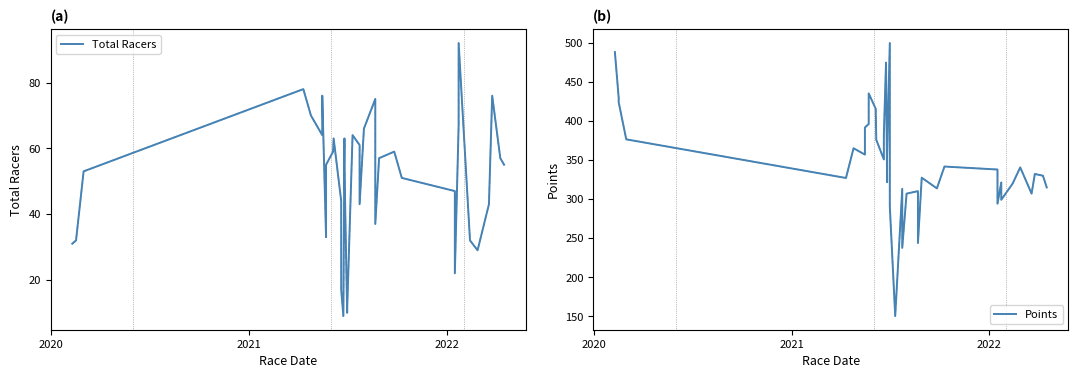

How many lines are shown in the chart?

2